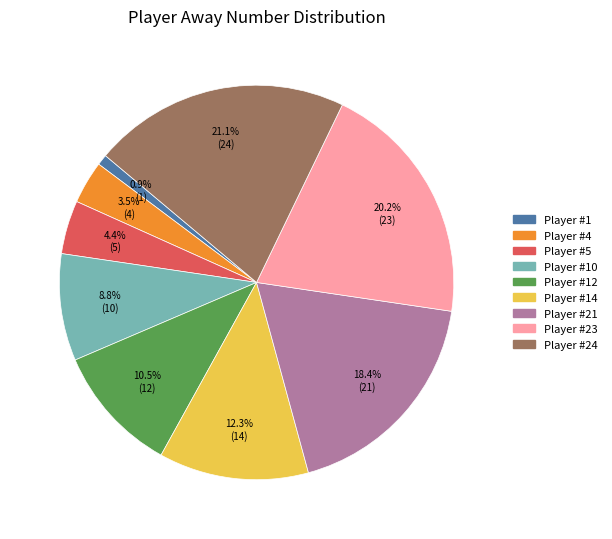

Is there any slice that represents more than half of the pie?

No